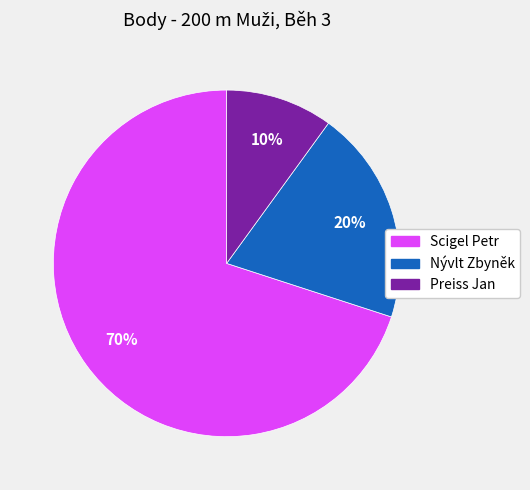

Does Scigel Petr represent more than half of the total?

Yes